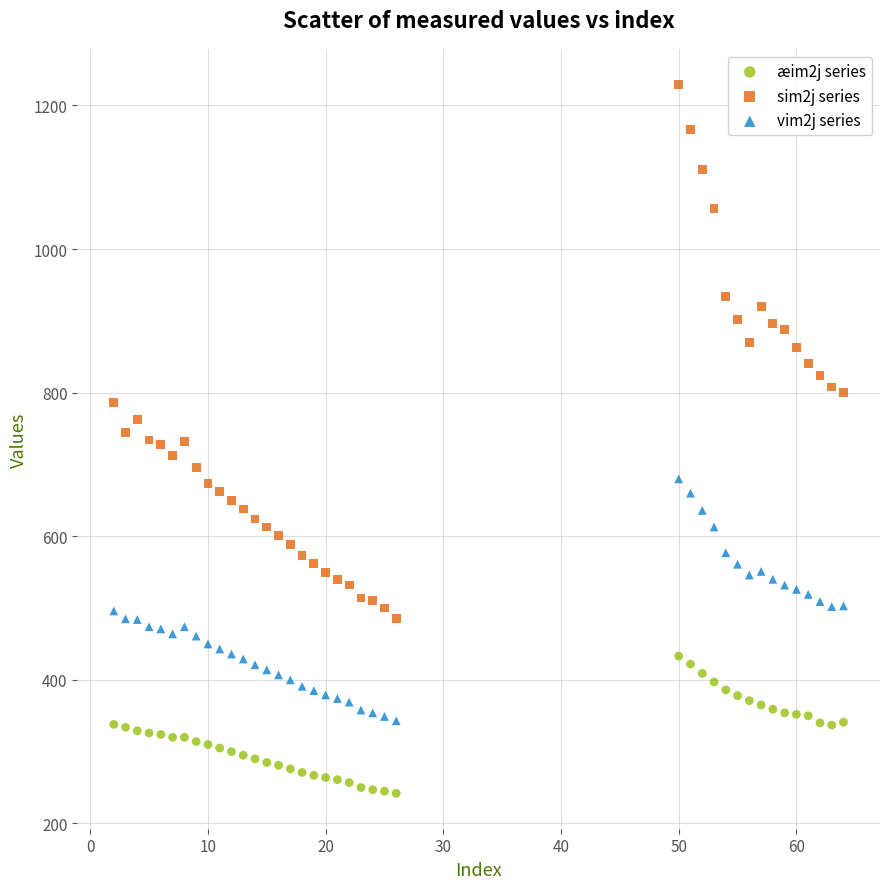

Which series contains the highest Y value?

sim2j series